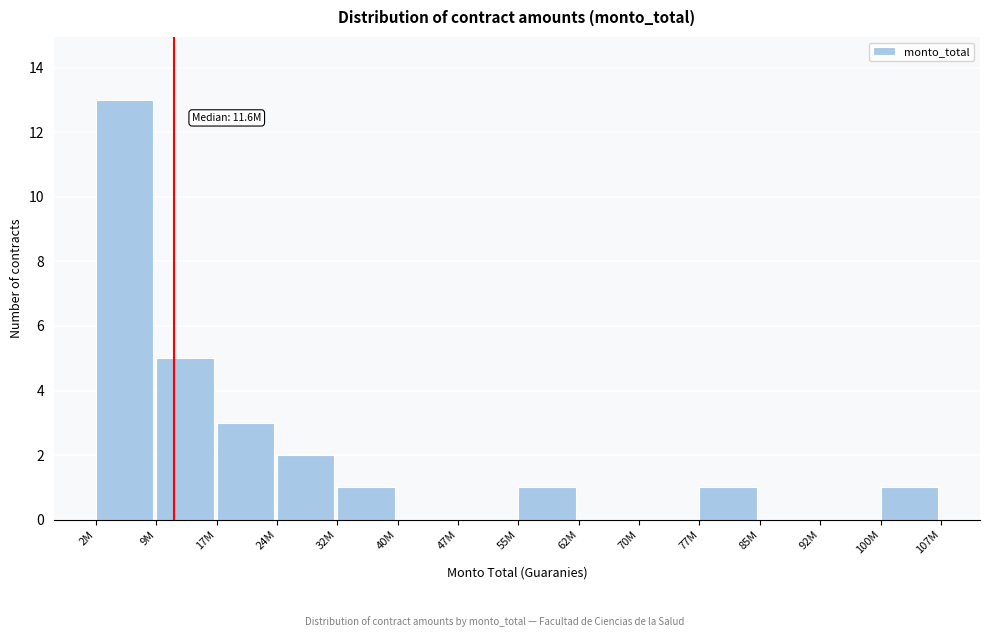

Reading left to right, extract all data points from this chart.

2M=13	9M=5	17M=3	24M=2	32M=1	40M=0	47M=0	55M=1	62M=0	70M=0	77M=1	85M=0	92M=0	100M=1